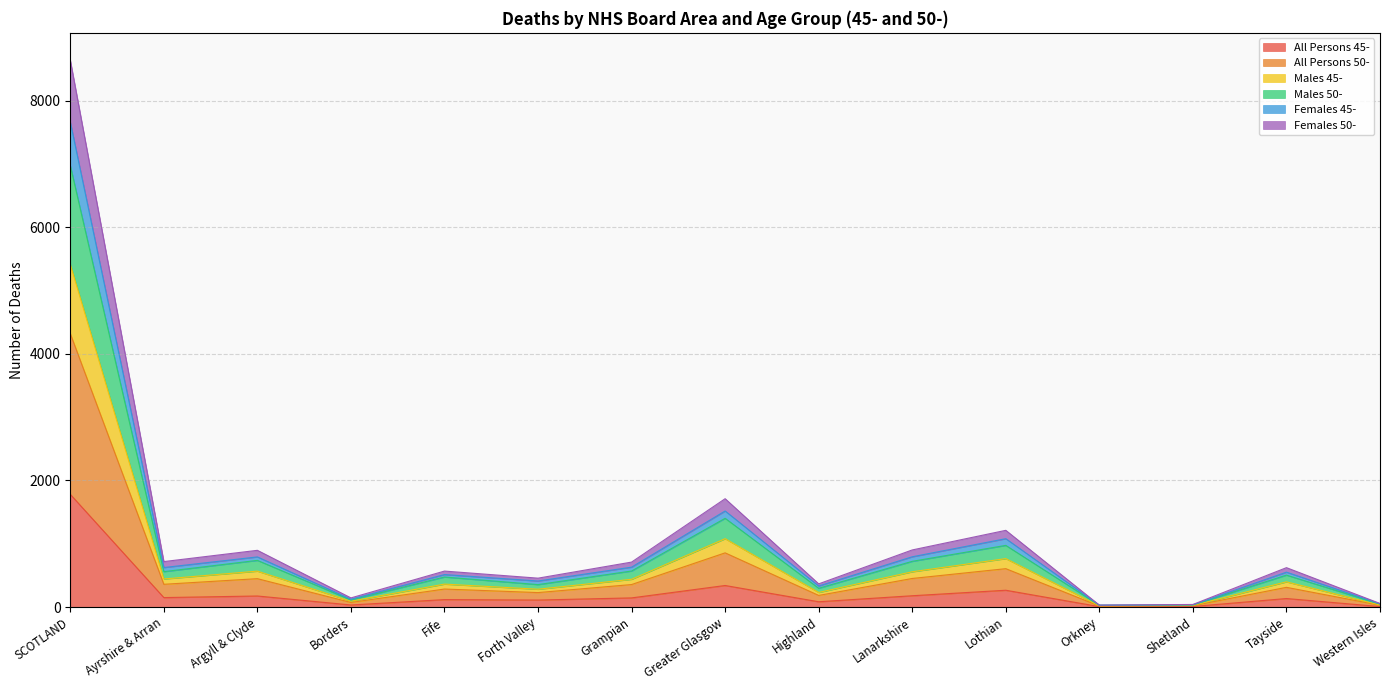

Which category has the lowest value across all series?

Orkney